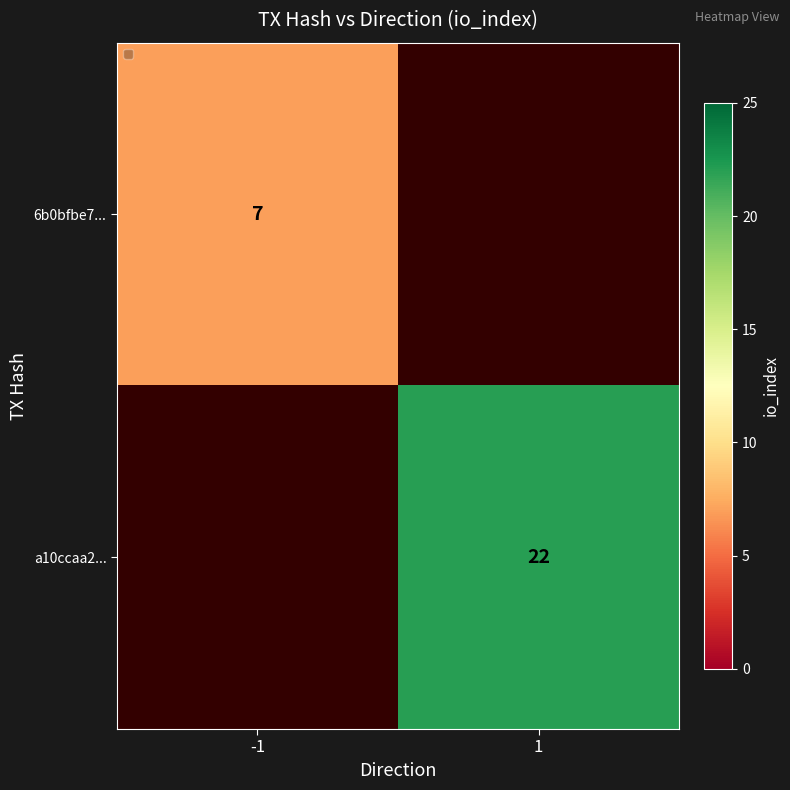

Is it true that 6b0bfbe7... equals 7 at -1?

True